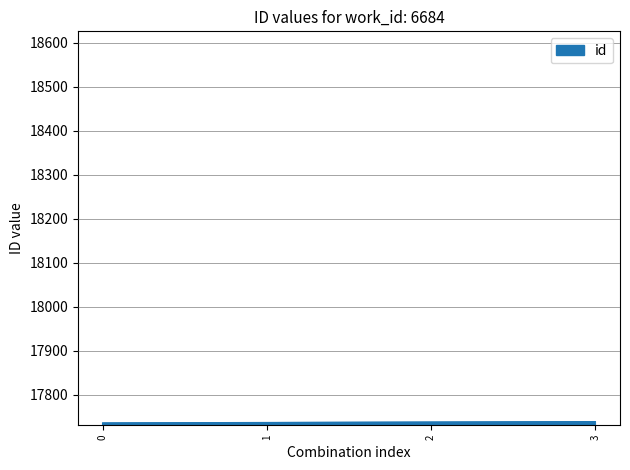

Is it true that the value at 3 is 17739?

True